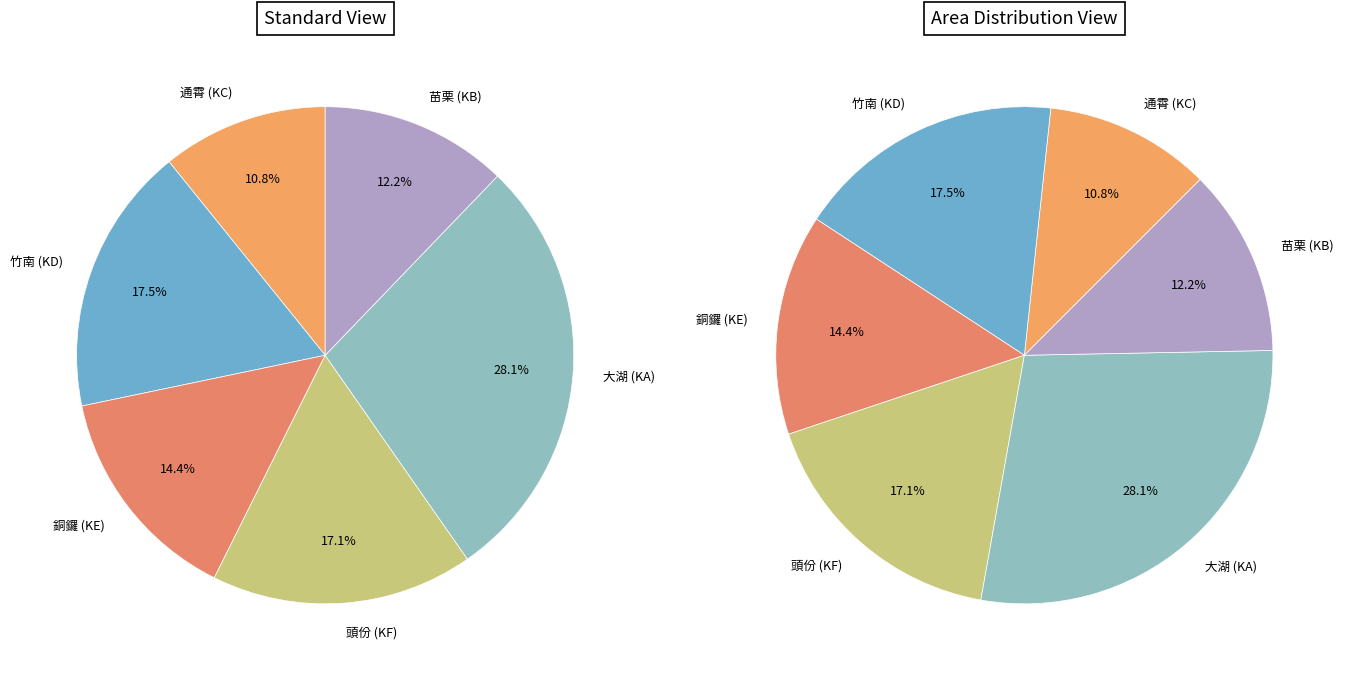

The 通霄 (KC) slice represents 11% of the pie. True or false?

True